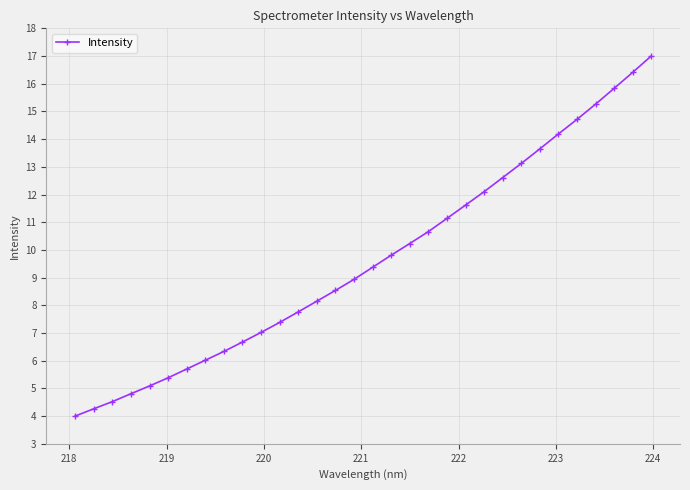

What is the maximum value shown in the chart?

17.0